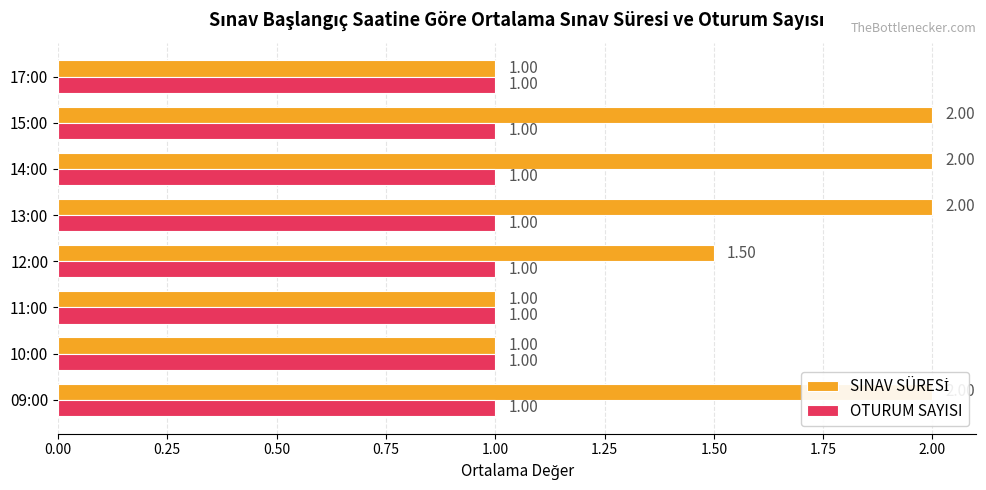

What value does the SINAV SÜRESİ series have at 0.75?

1.5